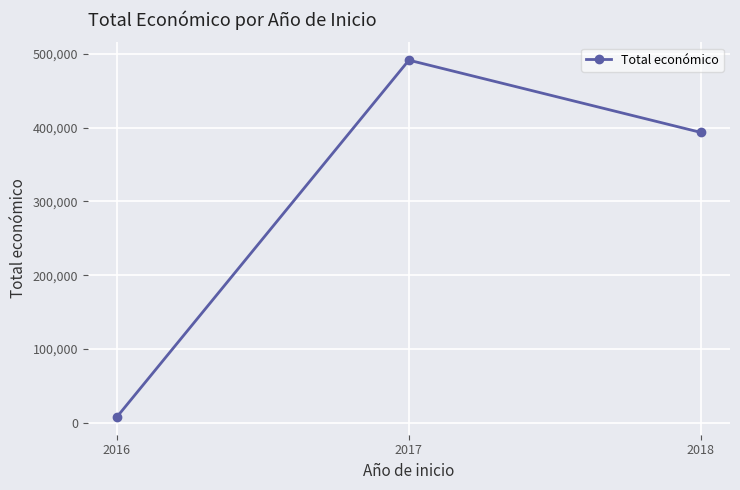

What is the ratio of the value at 2017 to the value at 2018?

1.2